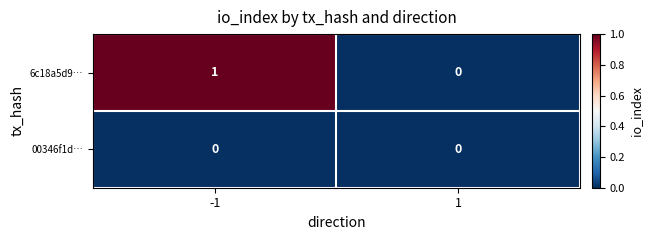

Reading left to right, transcribe all the data shown in this chart.

6c18a5d9…: -1=1	1=0
00346f1d…: -1=0	1=0